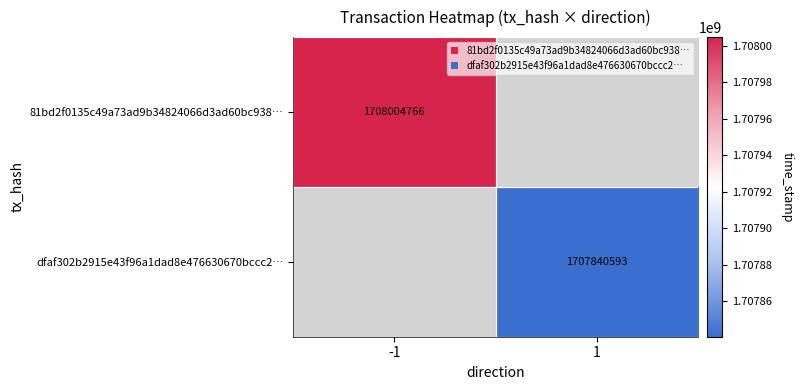

Is the value of dfaf302b2915e43f96a1dad8e476630670bccc2… at 1 greater than the value of 81bd2f0135c49a73ad9b34824066d3ad60bc938… at -1?

No